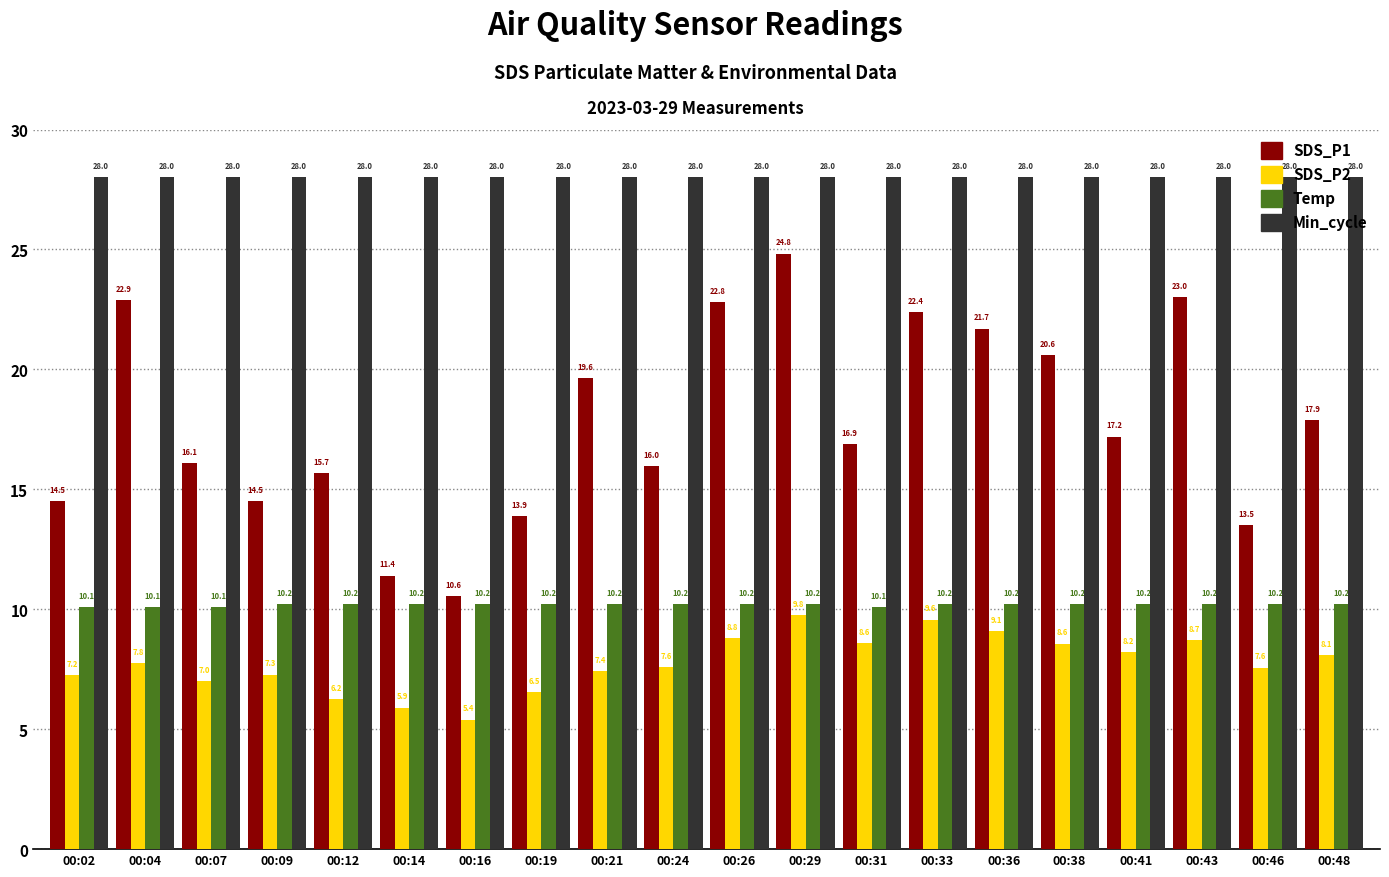

How many bars are there in total?

80